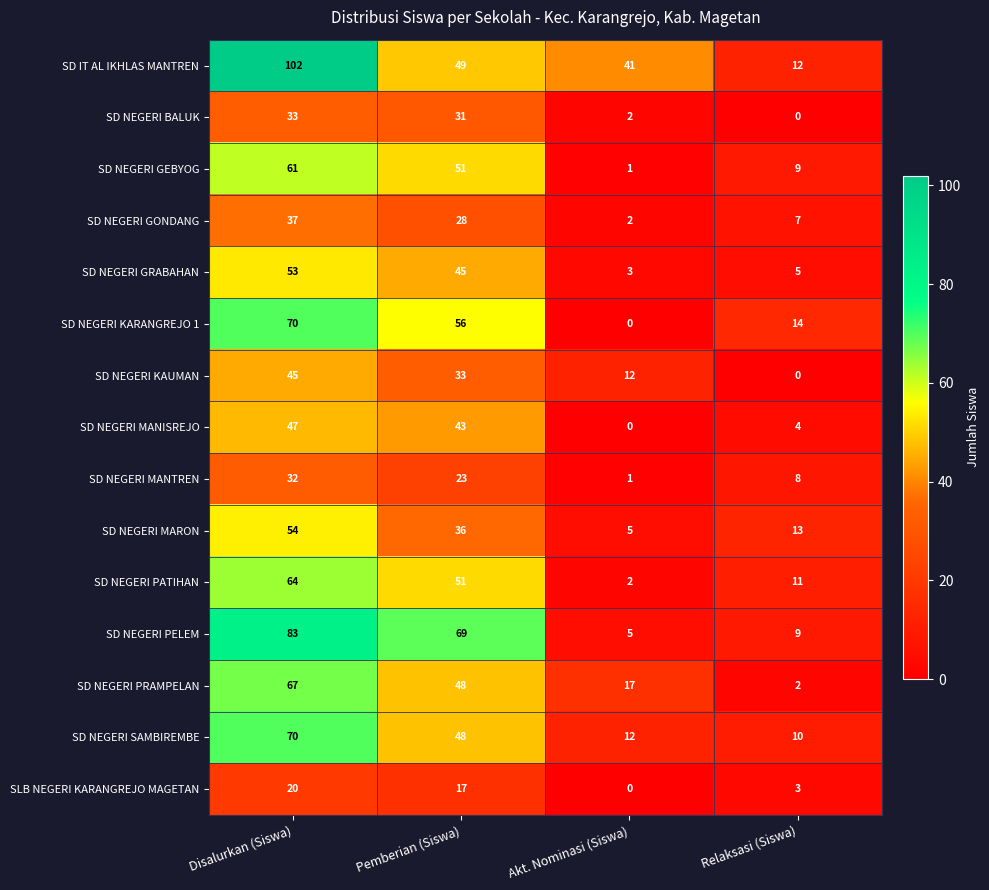

What is the total value across all series at Relaksasi (Siswa)?

107